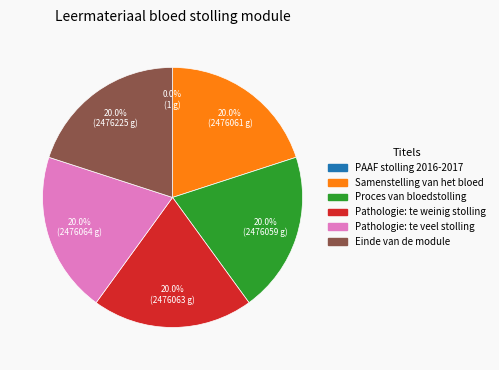

The Pathologie: te weinig stolling slice represents 20% of the pie. True or false?

True